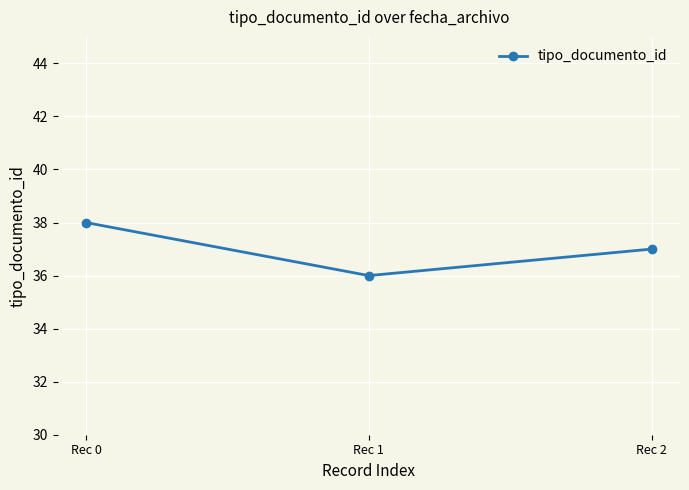

What is the value of the 3rd point from the left?

37